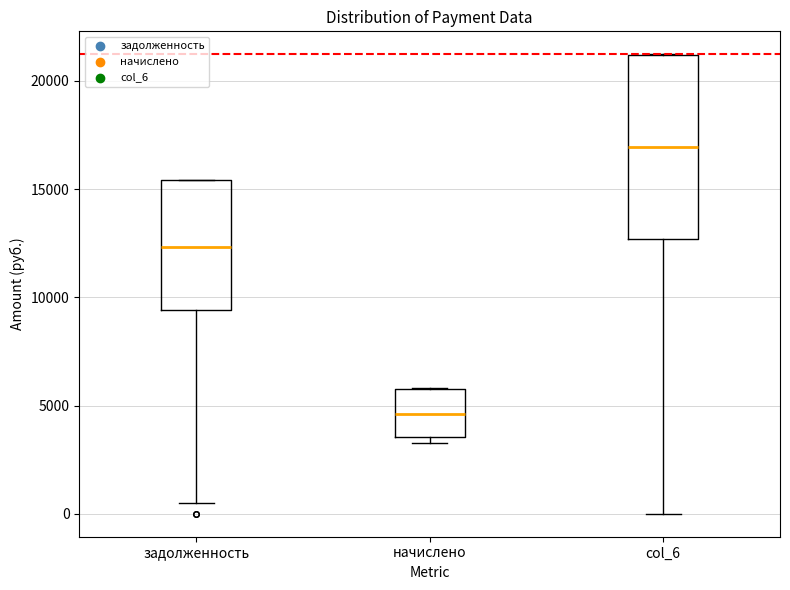

Reading left to right, transcribe this box plot: for each box, give where its median line is, the range the box spans, and where its two whiskers end, as read against the y-axis. The values are not printed on the chart, so give them approximately, as read against the axis.

задолженность: median 12500, box 9500 to 15500, whiskers 500 to 15500
начислено: median 4500, box 3500 to 6000, whiskers 3500 (just below the box's lower edge) to 6000
col_6: median 17000, box 12500 to 21000, whiskers 0 to 21000